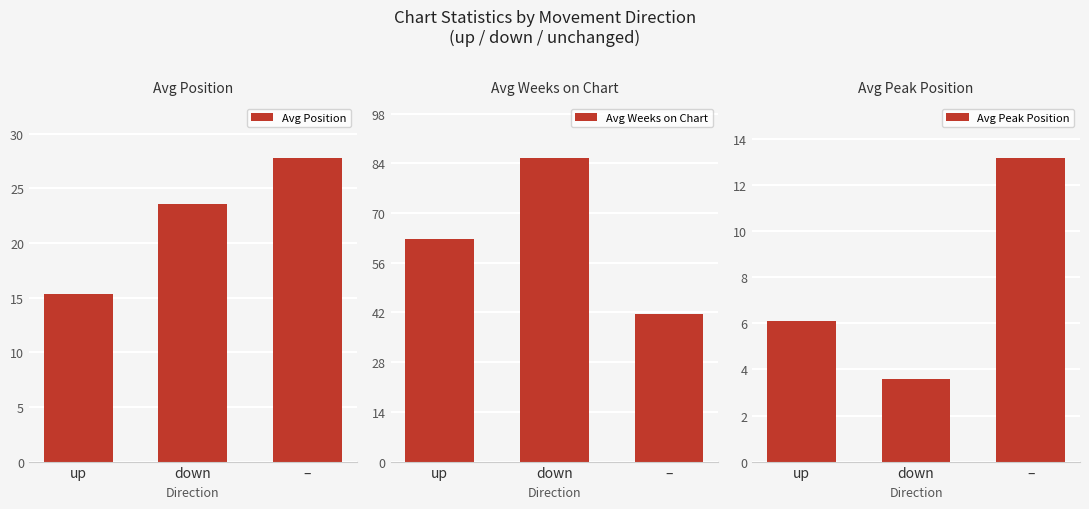

The Avg Position series shows 27.8 at –. True or false?

True